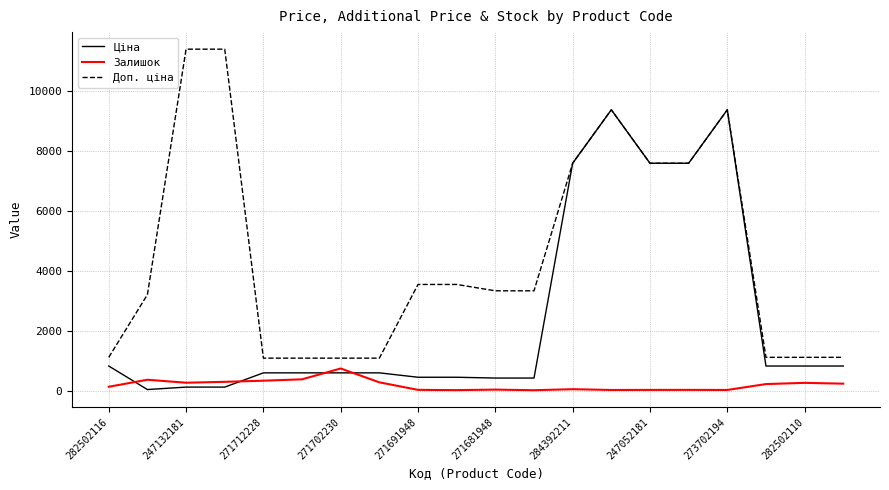

What is the greatest value displayed?

11410.0